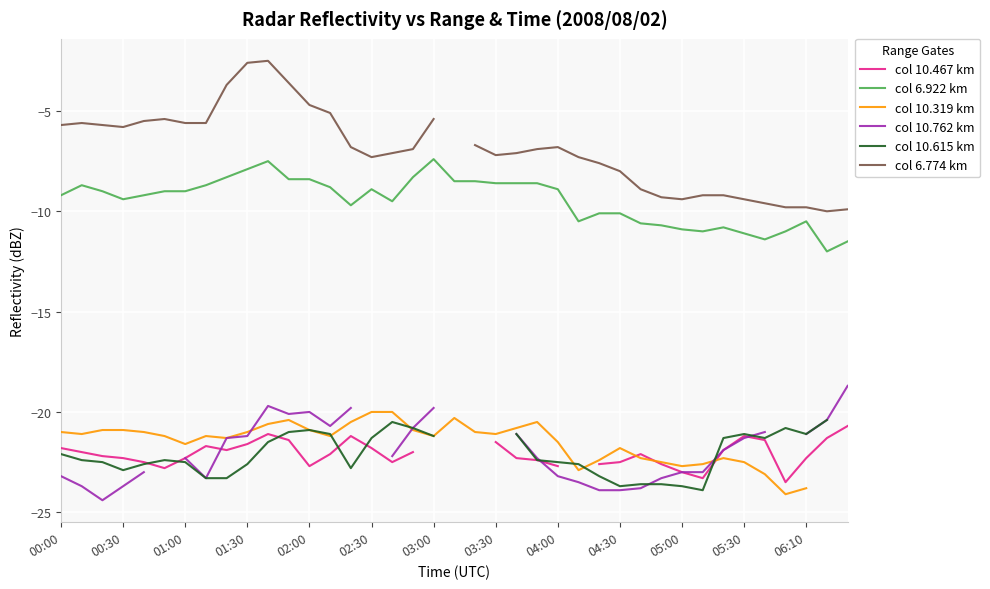

List the series in order of their peak value, highest first.

col 6.774 km, col 6.922 km, col 10.762 km, col 10.319 km, col 10.615 km, col 10.467 km